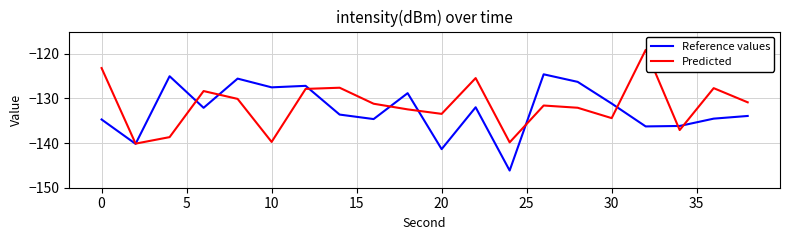

What is the highest value of the Reference values series?

-124.6